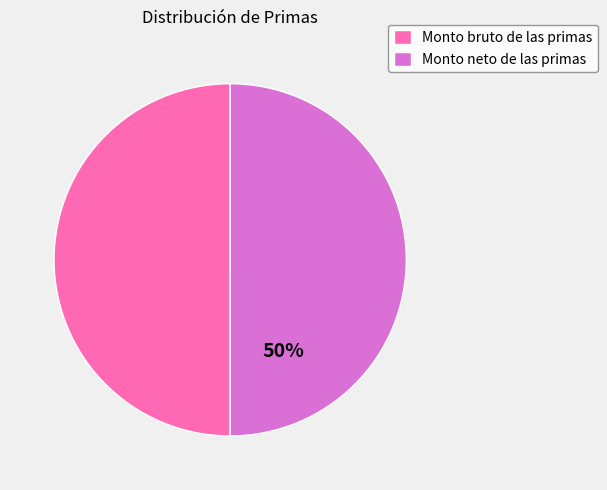

How many slices are in this pie chart?

2